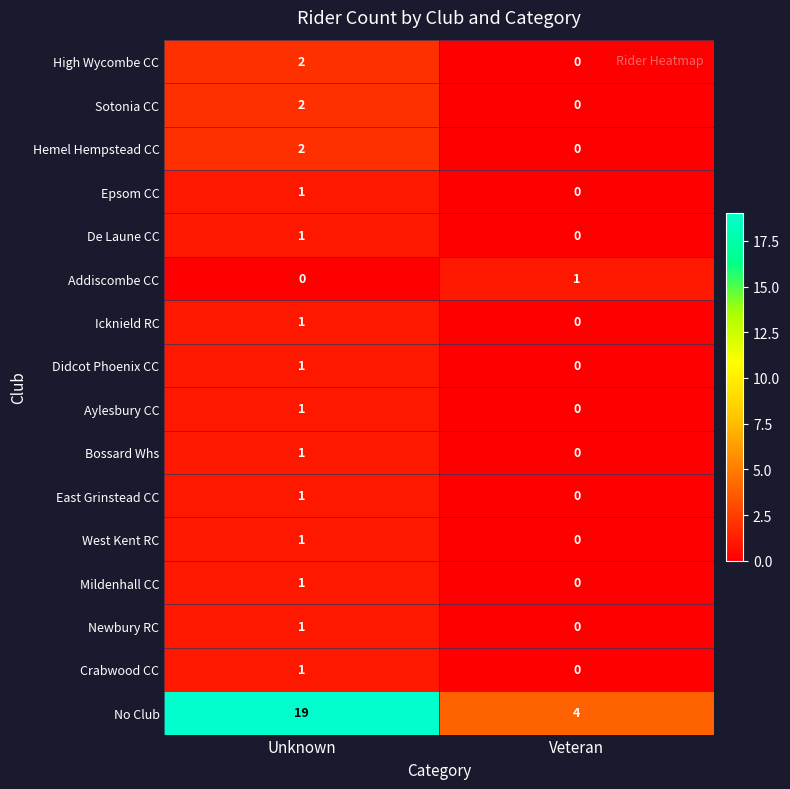

Is it true that Mildenhall CC equals 1 at Unknown?

True